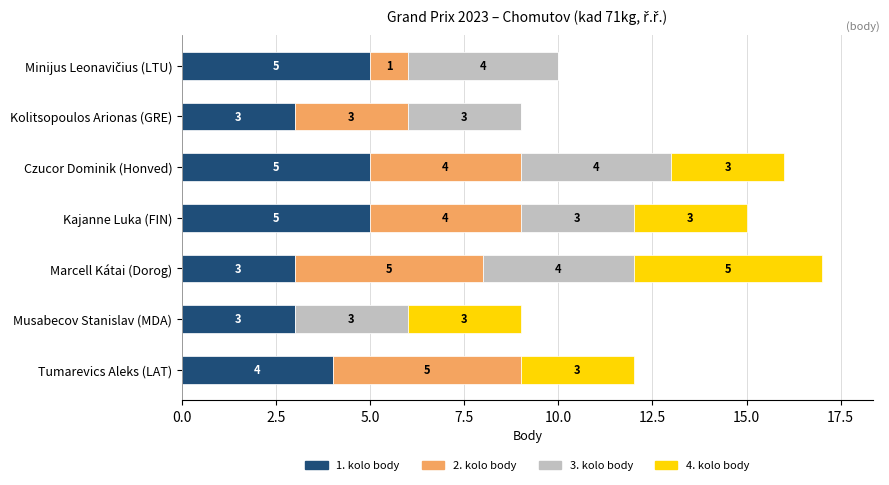

Count the number of data series in this chart.

4